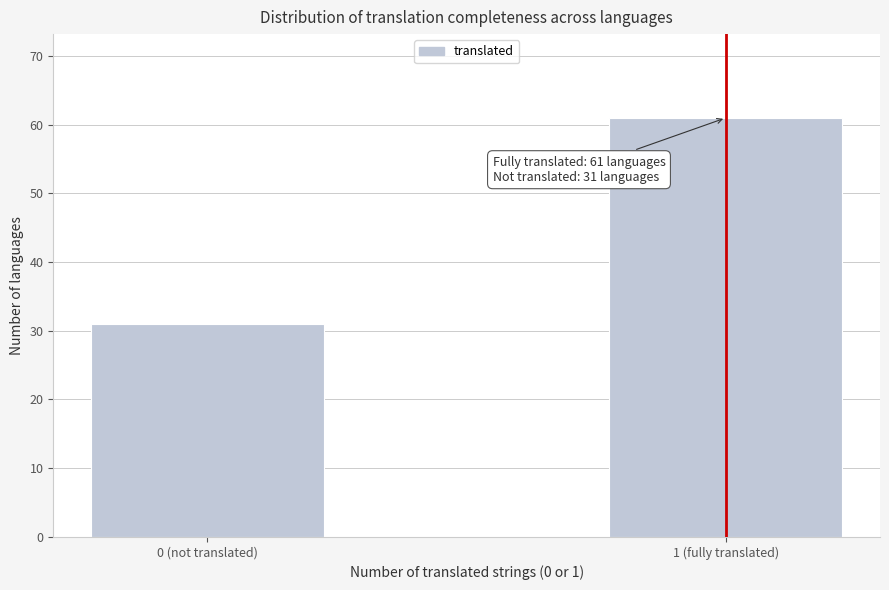

Reading left to right, transcribe all the data shown in this chart.

31	61